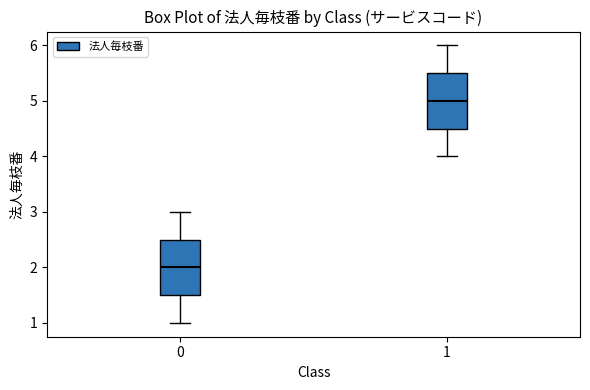

Reading left to right, read every box against the y-axis: the position of its median line, the range the box covers, and the ends of its whiskers. The values are not printed on the chart, so give them approximately, as read against the axis.

0: median 2.0, box 1.5 to 2.5, whiskers 1.0 to 3.0
1: median 5.0, box 4.5 to 5.5, whiskers 4.0 to 6.0